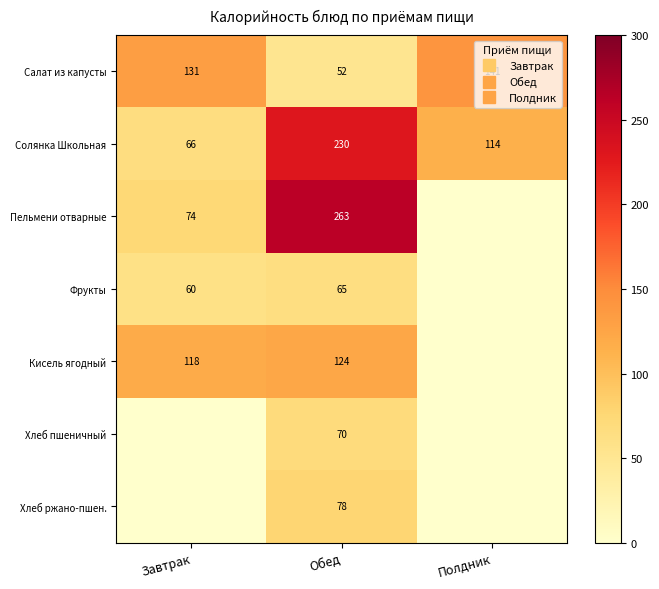

Which series has the widest spread of values?

Пельмени отварные